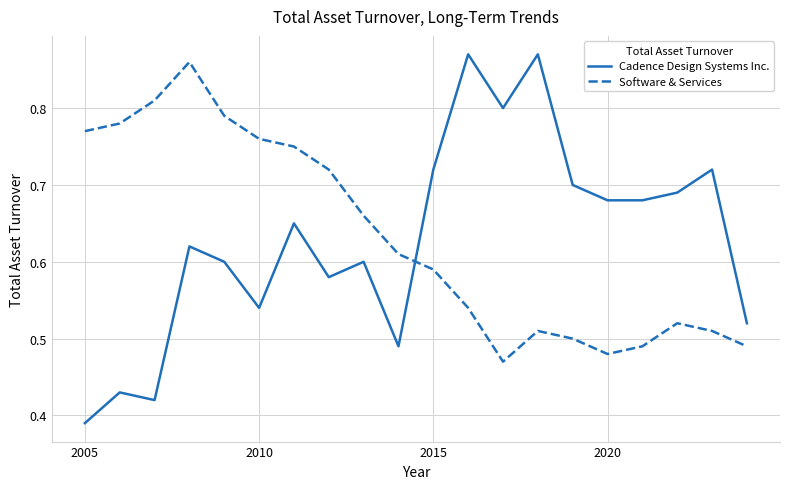

True or false: Cadence Design Systems Inc. and Software & Services intersect in this chart.

True